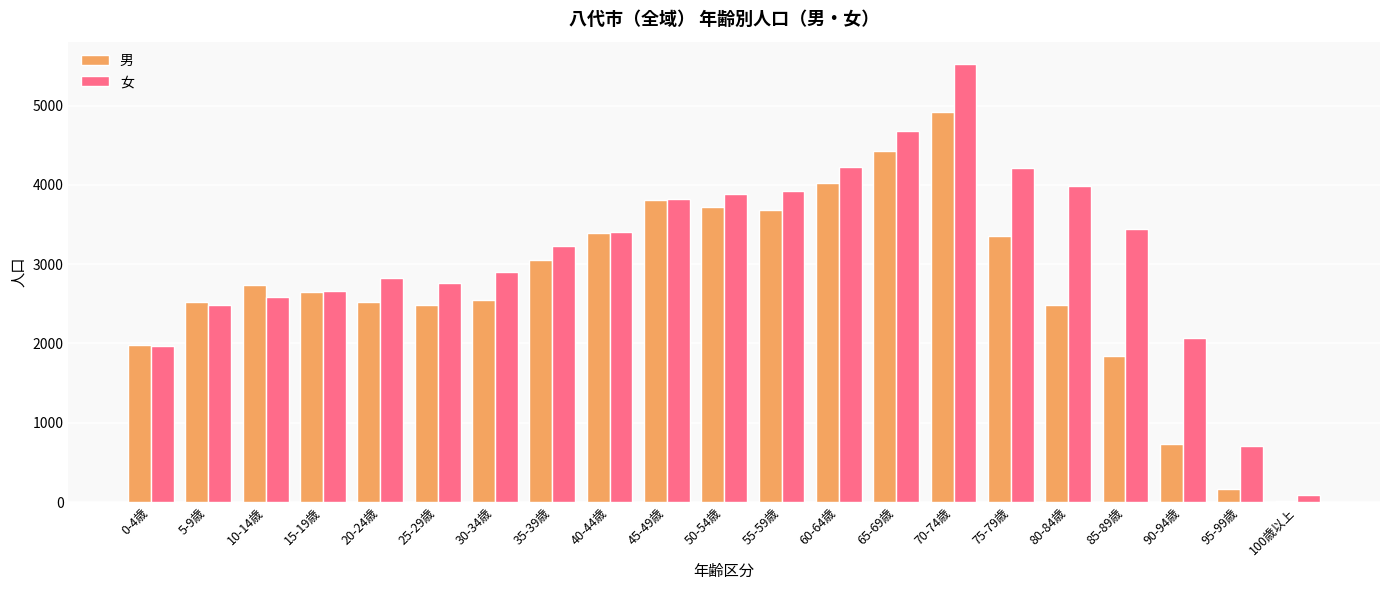

What is the greatest value displayed?

5529